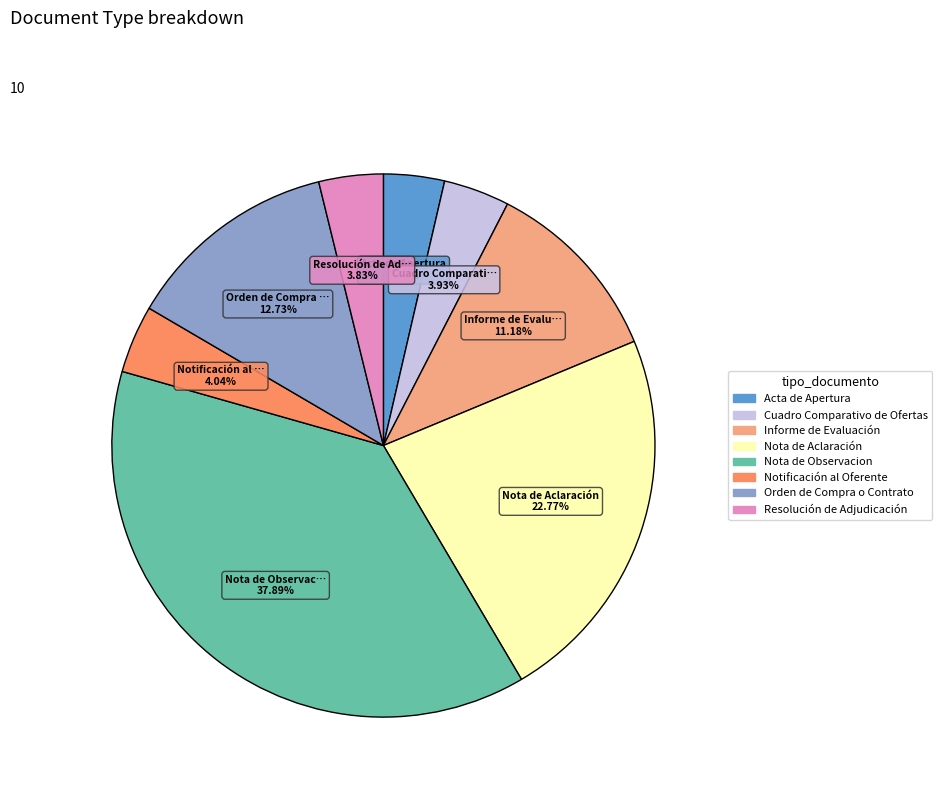

Is there a majority slice in this chart?

No